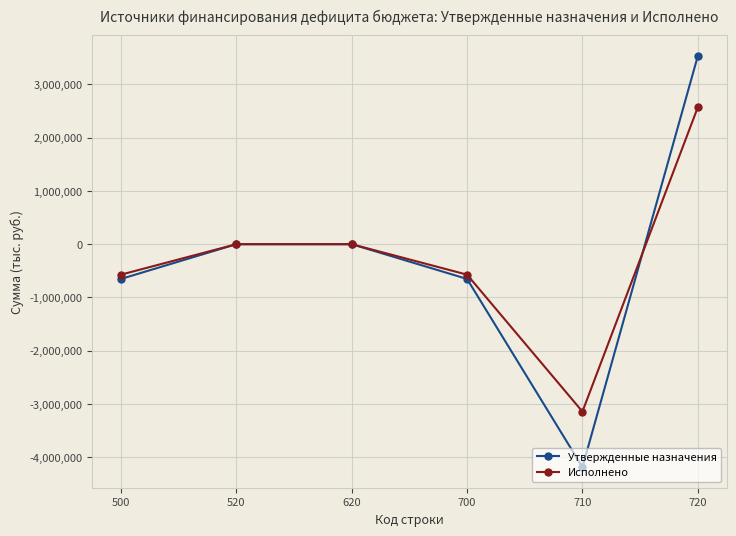

What is the smallest value displayed?

-4185100.0